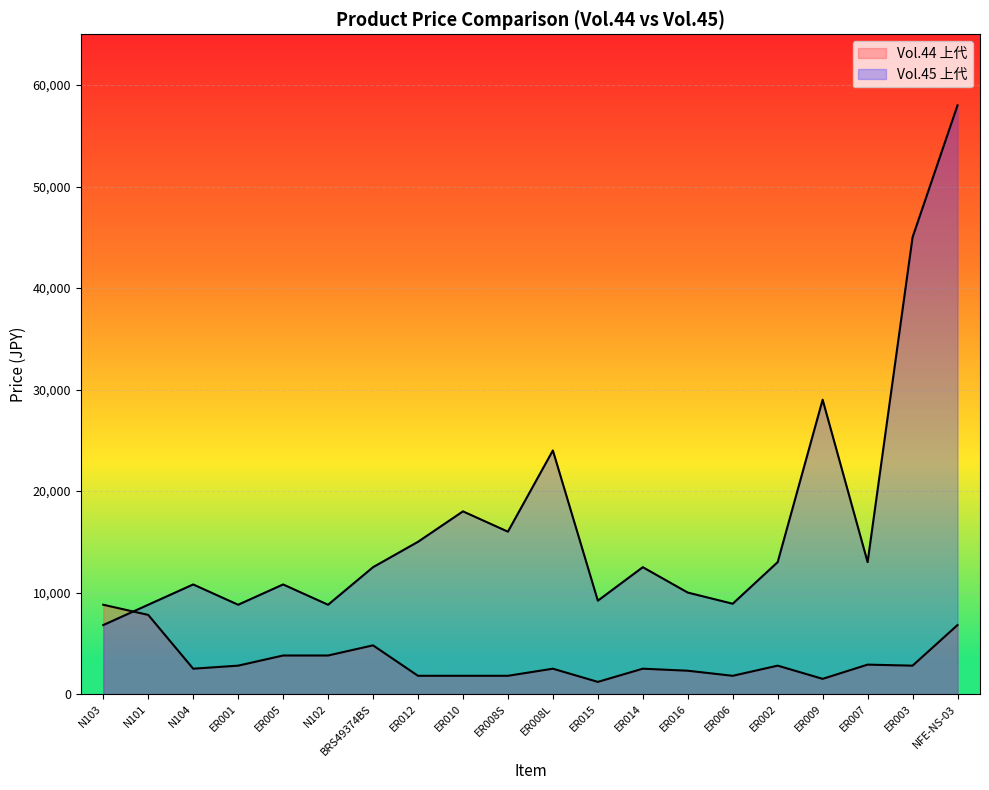

Between ER016 and BRS49374BS, which is larger?

BRS49374BS